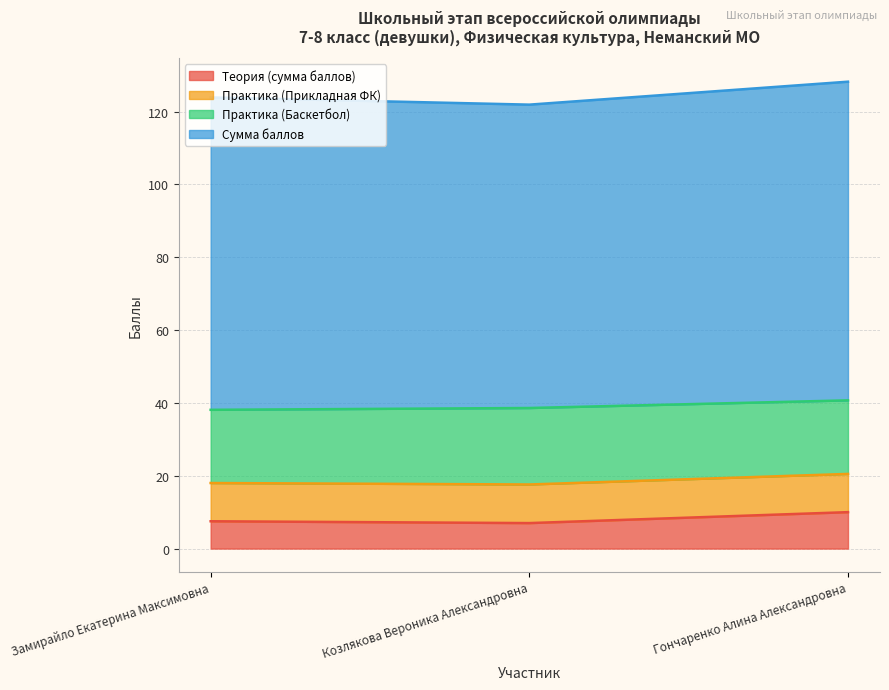

What is the spread (max minus min) of values at Гончаренко Алина Александровна?

77.5